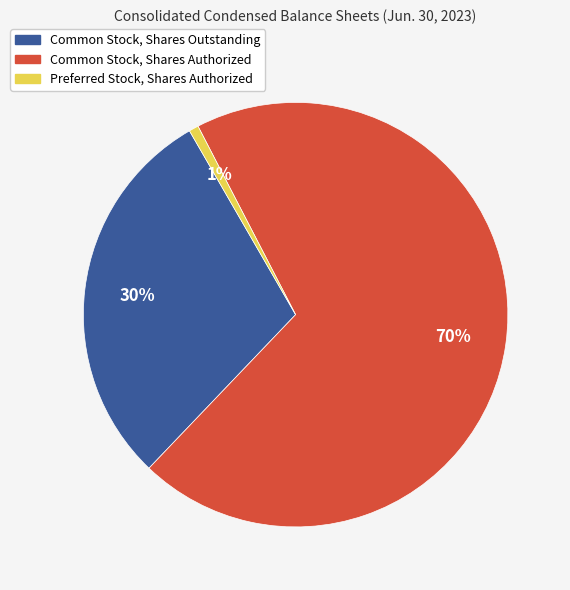

To the nearest percent, what is the combined percentage of Common Stock, Shares Authorized and Preferred Stock, Shares Authorized?

70%